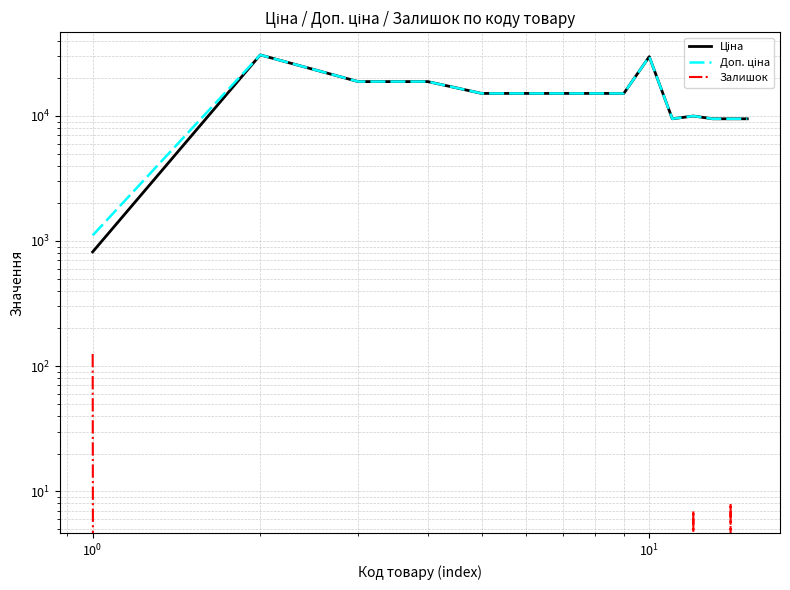

Rank the series by their maximum value, from lowest to highest.

Залишок, Ціна, Доп. ціна